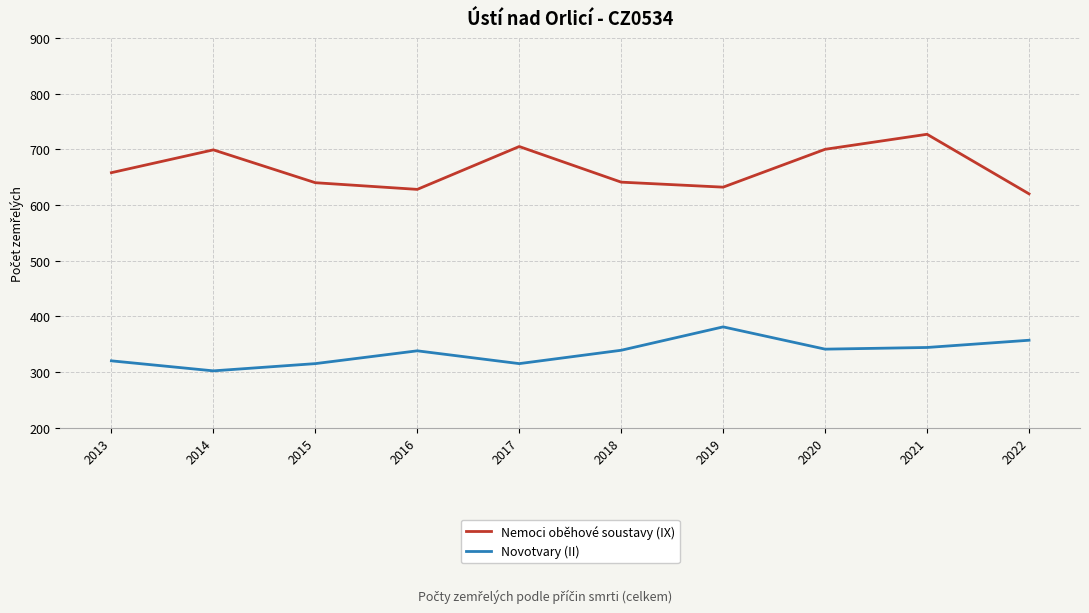

At which category is the sum across all series the highest?

2021